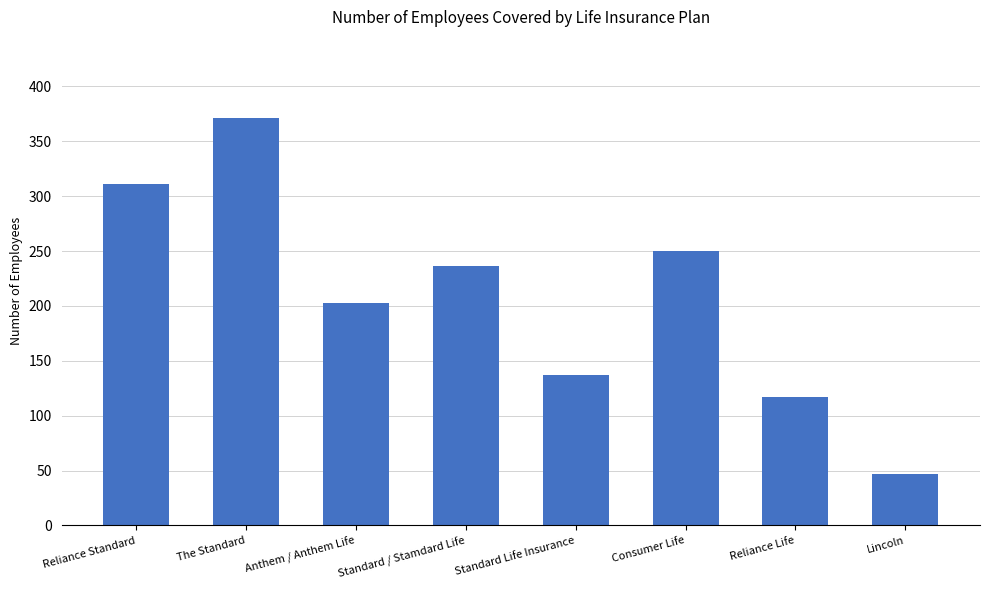

Reading right to left, extract all data points from this chart.

Lincoln=47	Reliance Life=117	Consumer Life=250	Standard Life Insurance=137	Standard / Stamdard Life=236	Anthem / Anthem Life=203	The Standard=371	Reliance Standard=311